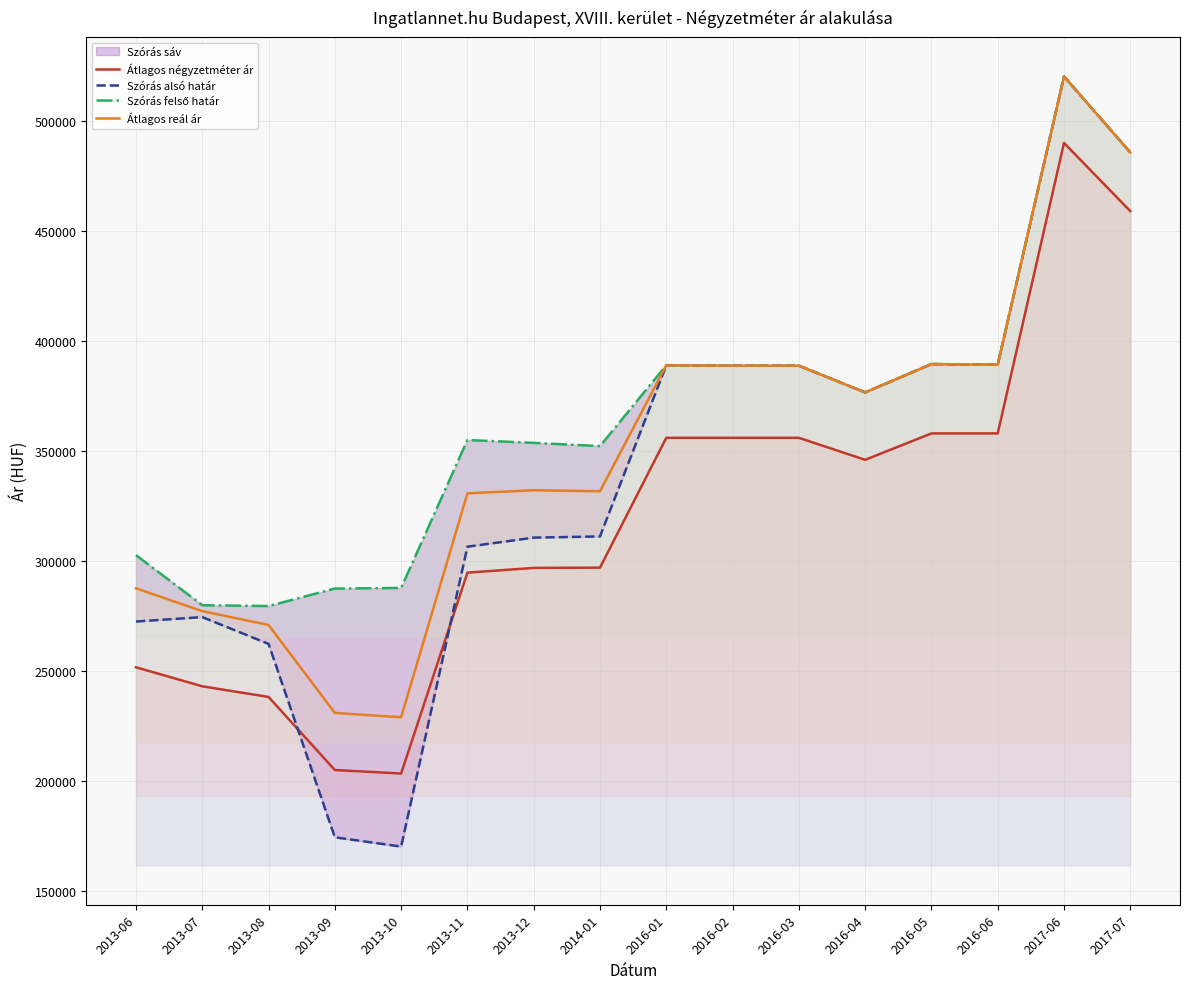

What is the value of the Szórás alsó határ point at the 9th from the left?

388963